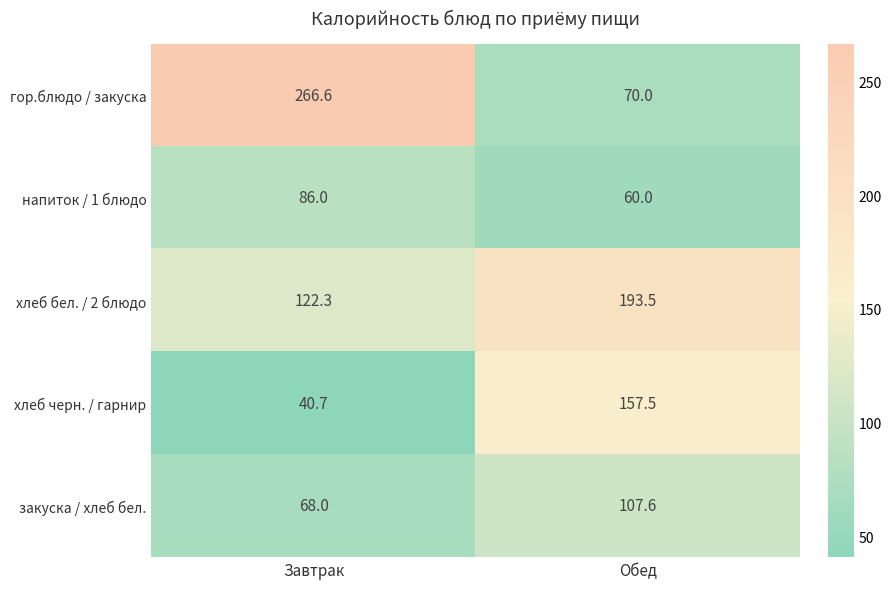

What value does the закуска / хлеб бел. series have at Завтрак?

68.0